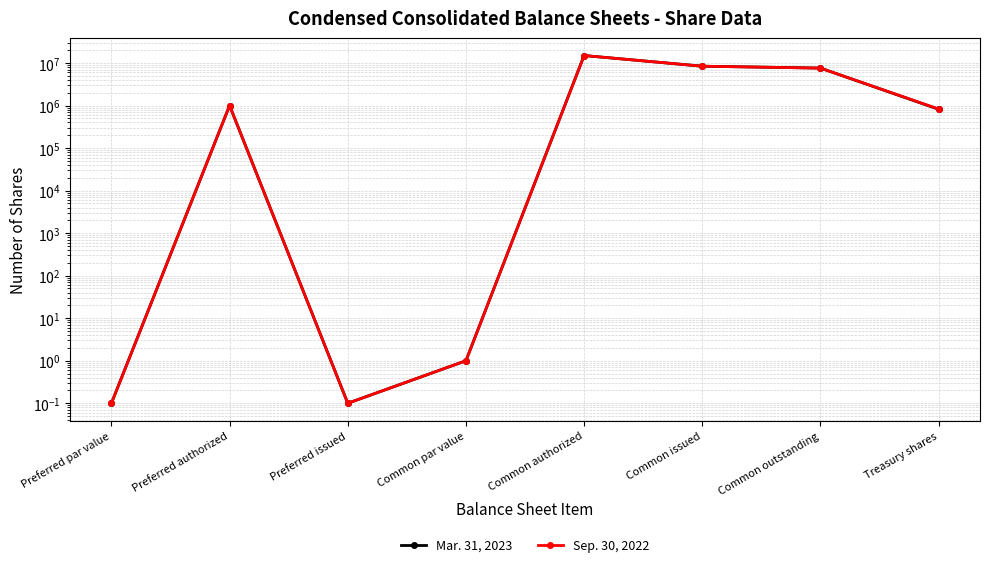

In Mar. 31, 2023, how many points are lower than both neighbors (excluding endpoints)?

1